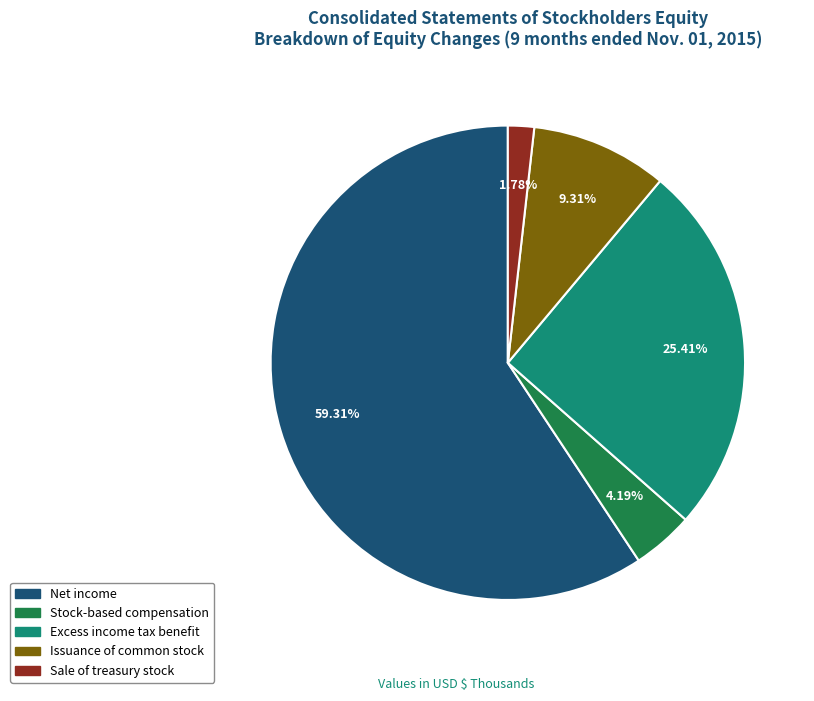

Rank the categories by value from highest to lowest.

Net income, Excess income tax benefit, Issuance of common stock, Stock-based compensation, Sale of treasury stock